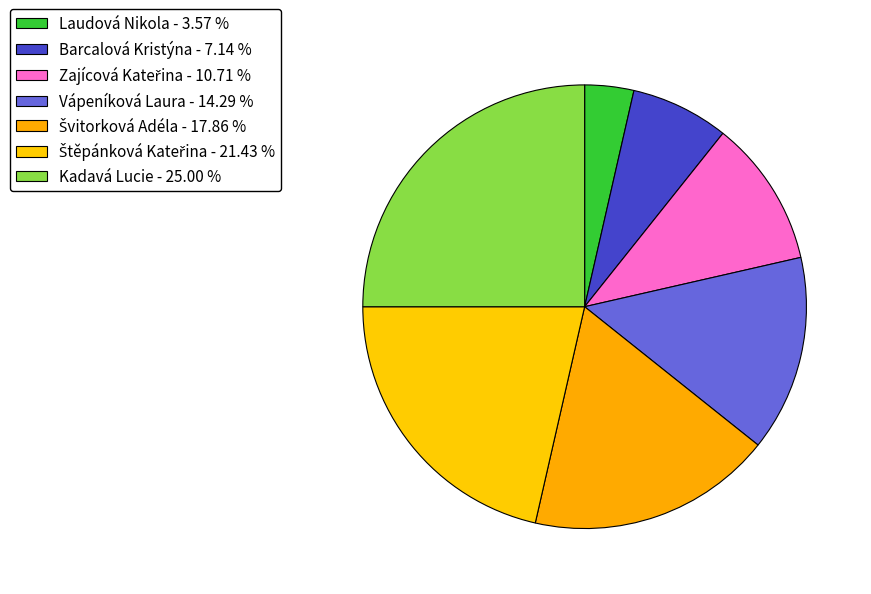

Count the number of slices in the pie.

7